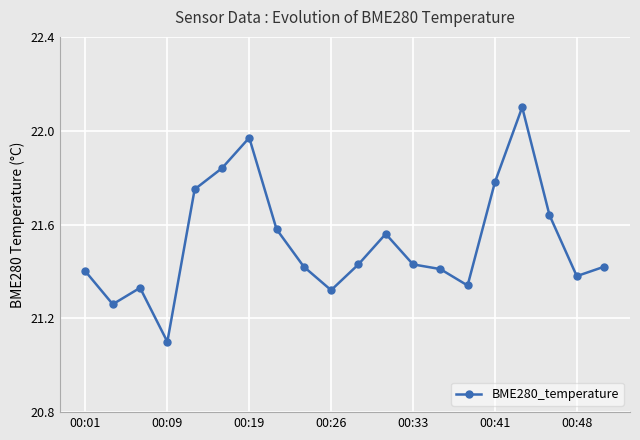

What is the maximum value shown in the chart?

22.1